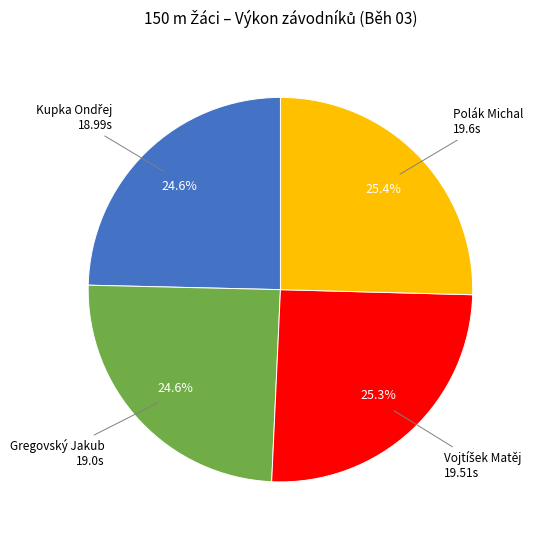

What percentage is NOT represented by Gregovský Jakub?

75.4%